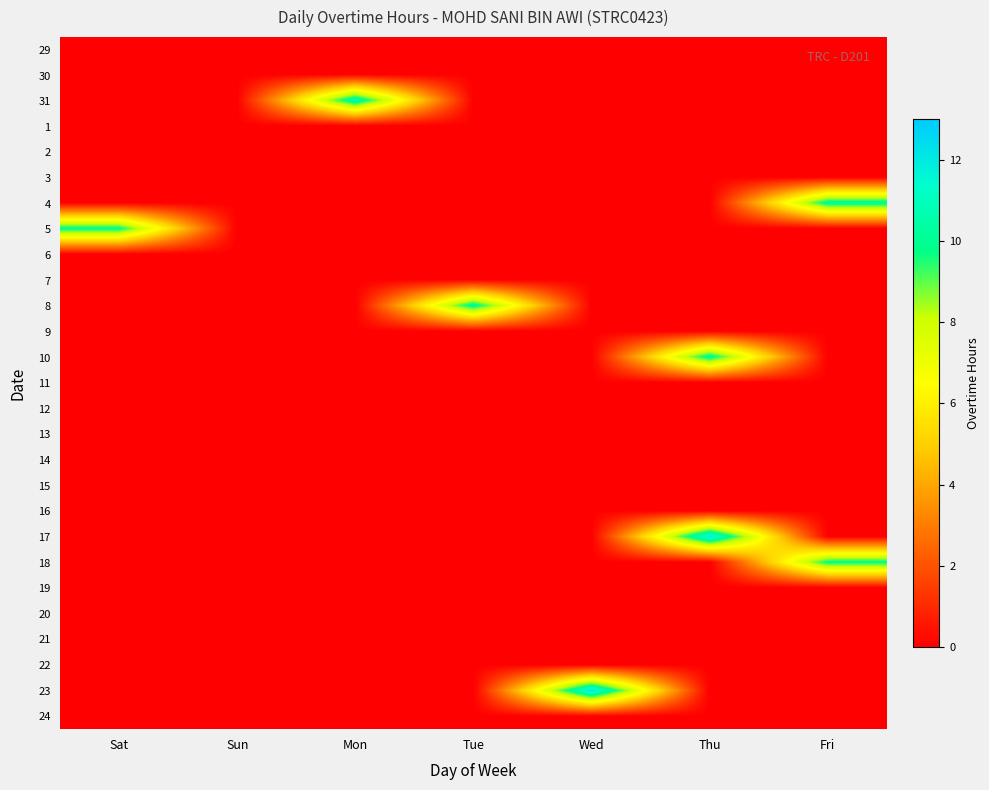

Reading left to right, what are all the values shown in this chart?

29: Sat=0.0	Sun=0.0	Mon=0.0	Tue=0.0	Wed=0.0	Thu=0.0	Fri=0.0
30: Sat=0.0	Sun=0.0	Mon=0.0	Tue=0.0	Wed=0.0	Thu=0.0	Fri=0.0
31: Sat=0.0	Sun=0.0	Mon=10.8	Tue=0.0	Wed=0.0	Thu=0.0	Fri=0.0
1: Sat=0.0	Sun=0.0	Mon=0.0	Tue=0.0	Wed=0.0	Thu=0.0	Fri=0.0
2: Sat=0.0	Sun=0.0	Mon=0.0	Tue=0.0	Wed=0.0	Thu=0.0	Fri=0.0
3: Sat=0.0	Sun=0.0	Mon=0.0	Tue=0.0	Wed=0.0	Thu=0.0	Fri=0.0
4: Sat=0.0	Sun=0.0	Mon=0.0	Tue=0.0	Wed=0.0	Thu=0.0	Fri=10.2
5: Sat=9.9	Sun=0.0	Mon=0.0	Tue=0.0	Wed=0.0	Thu=0.0	Fri=0.0
6: Sat=0.0	Sun=0.0	Mon=0.0	Tue=0.0	Wed=0.0	Thu=0.0	Fri=0.0
7: Sat=0.0	Sun=0.0	Mon=0.0	Tue=0.0	Wed=0.0	Thu=0.0	Fri=0.0
8: Sat=0.0	Sun=0.0	Mon=0.0	Tue=10.3	Wed=0.0	Thu=0.0	Fri=0.0
9: Sat=0.0	Sun=0.0	Mon=0.0	Tue=0.0	Wed=0.0	Thu=0.0	Fri=0.0
10: Sat=0.0	Sun=0.0	Mon=0.0	Tue=0.0	Wed=0.0	Thu=10.3	Fri=0.0
11: Sat=0.0	Sun=0.0	Mon=0.0	Tue=0.0	Wed=0.0	Thu=0.0	Fri=0.0
12: Sat=0.0	Sun=0.0	Mon=0.0	Tue=0.0	Wed=0.0	Thu=0.0	Fri=0.0
13: Sat=0.0	Sun=0.0	Mon=0.0	Tue=0.0	Wed=0.0	Thu=0.0	Fri=0.0
14: Sat=0.0	Sun=0.0	Mon=0.0	Tue=0.0	Wed=0.0	Thu=0.0	Fri=0.0
15: Sat=0.0	Sun=0.0	Mon=0.0	Tue=0.0	Wed=0.0	Thu=0.0	Fri=0.0
16: Sat=0.0	Sun=0.0	Mon=0.0	Tue=0.0	Wed=0.0	Thu=0.0	Fri=0.0
17: Sat=0.0	Sun=0.0	Mon=0.0	Tue=0.0	Wed=0.0	Thu=11.9	Fri=0.0
18: Sat=0.0	Sun=0.0	Mon=0.0	Tue=0.0	Wed=0.0	Thu=0.0	Fri=9.8
19: Sat=0.0	Sun=0.0	Mon=0.0	Tue=0.0	Wed=0.0	Thu=0.0	Fri=0.0
20: Sat=0.0	Sun=0.0	Mon=0.0	Tue=0.0	Wed=0.0	Thu=0.0	Fri=0.0
21: Sat=0.0	Sun=0.0	Mon=0.0	Tue=0.0	Wed=0.0	Thu=0.0	Fri=0.0
22: Sat=0.0	Sun=0.0	Mon=0.0	Tue=0.0	Wed=0.0	Thu=0.0	Fri=0.0
23: Sat=0.0	Sun=0.0	Mon=0.0	Tue=0.0	Wed=12.2	Thu=0.0	Fri=0.0
24: Sat=0.0	Sun=0.0	Mon=0.0	Tue=0.0	Wed=0.0	Thu=0.0	Fri=0.0